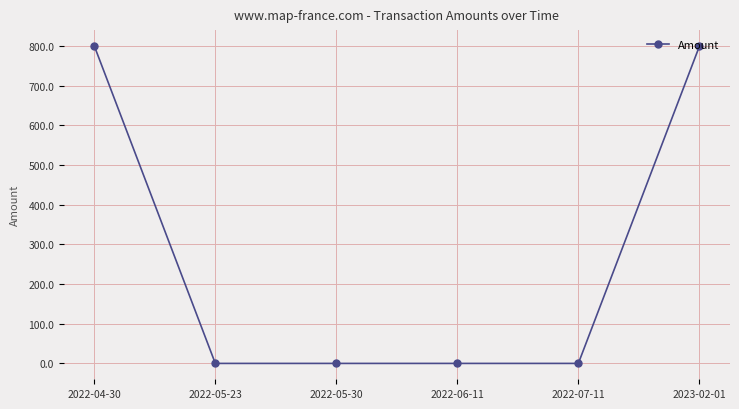

What is the label of the 5th point from the left?

2022-07-11